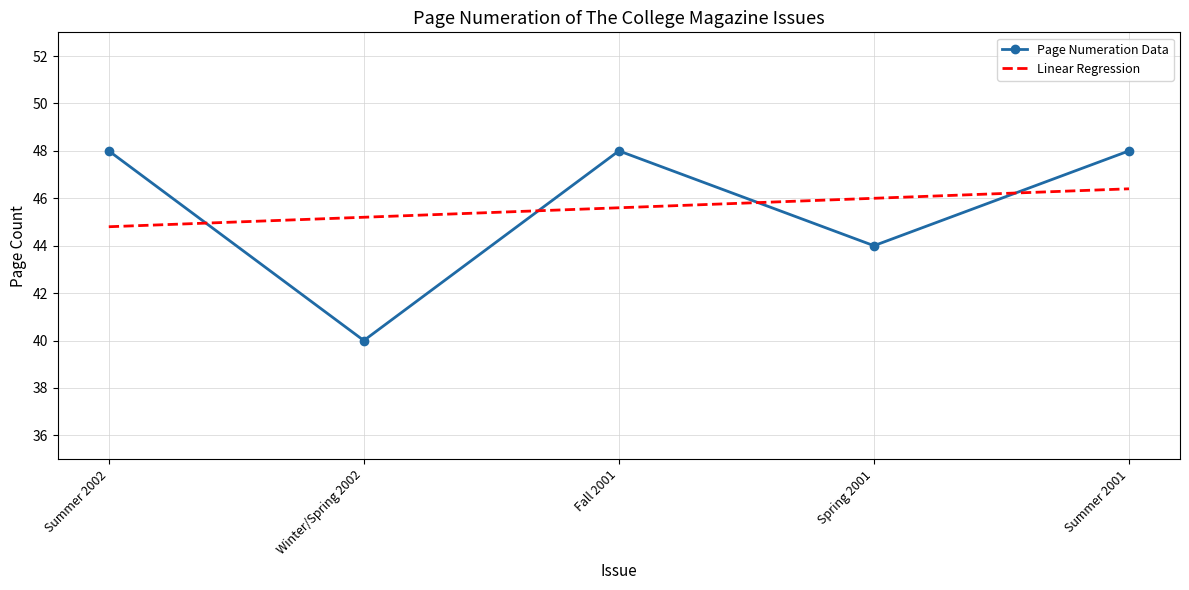

What is the spread (max minus min) of values at Summer 2001?

1.6